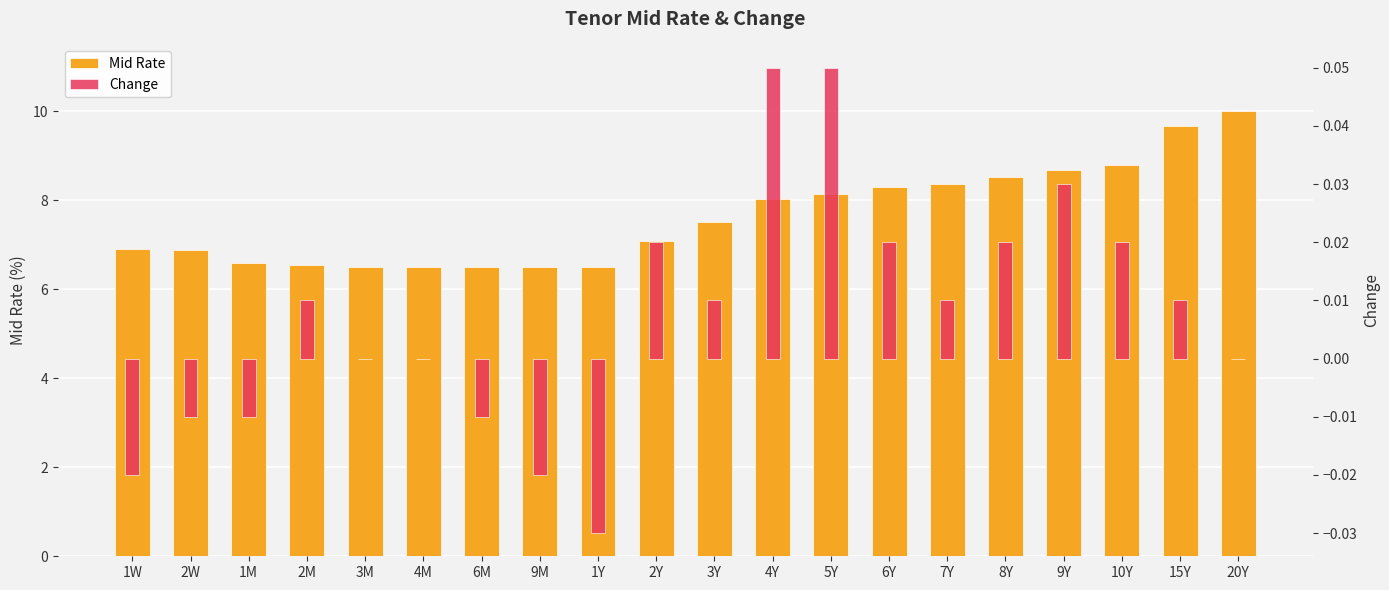

Is it true that Change equals 0.0 at 15Y?

False